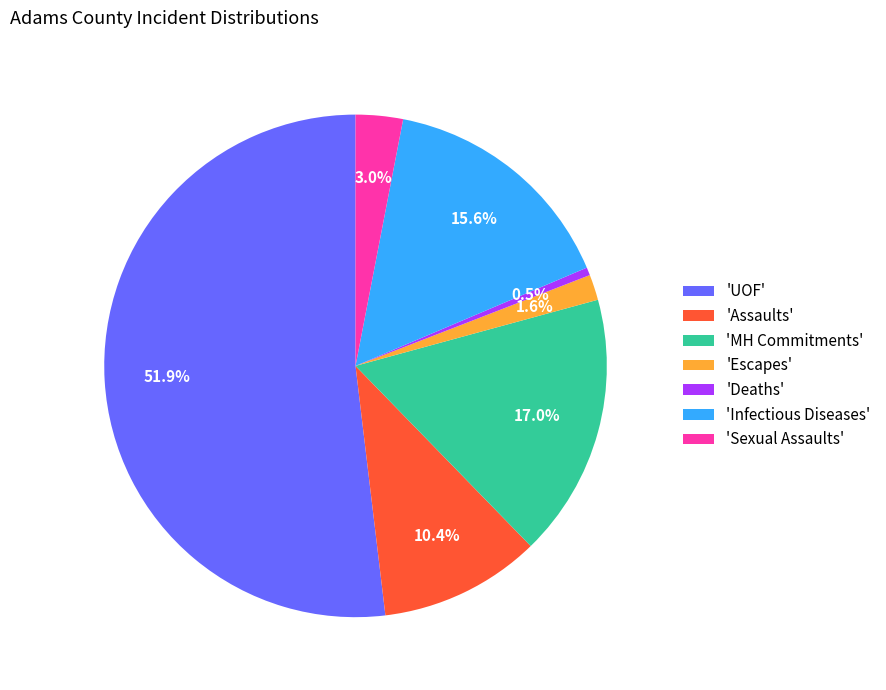

Does 'UOF' account for over 50% of the chart?

Yes